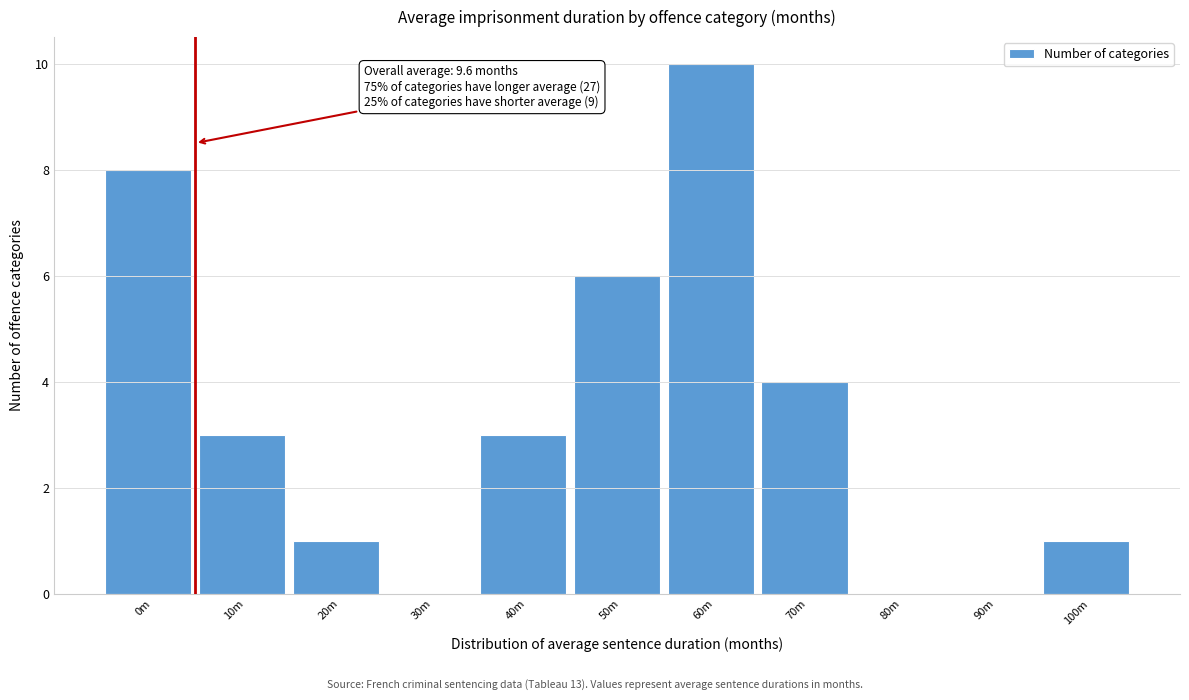

Reading left to right, what are all the values shown in this chart?

0m=8	10m=3	20m=1	30m=0	40m=3	50m=6	60m=10	70m=4	80m=0	90m=0	100m=1